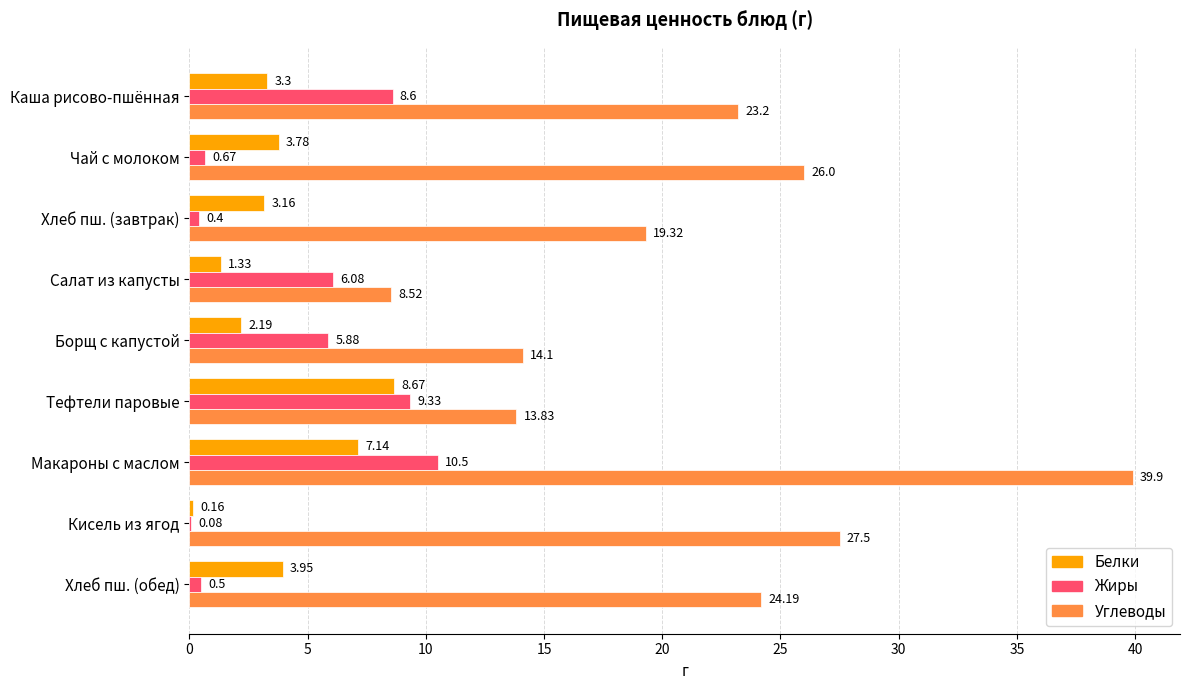

Where is Жиры nearest to the value 5?

Борщ с капустой